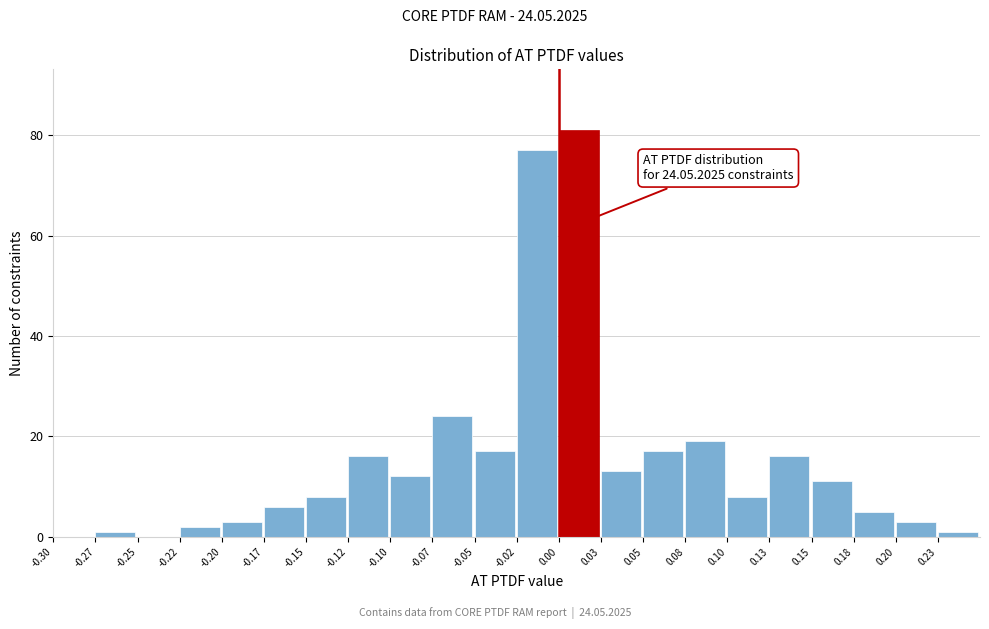

Which range on the x-axis has the tallest bar?

0.000 to 0.025